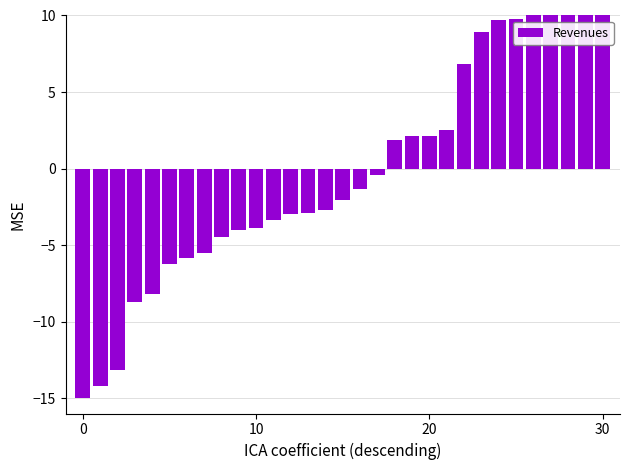

Where does the data first go above -2?

16